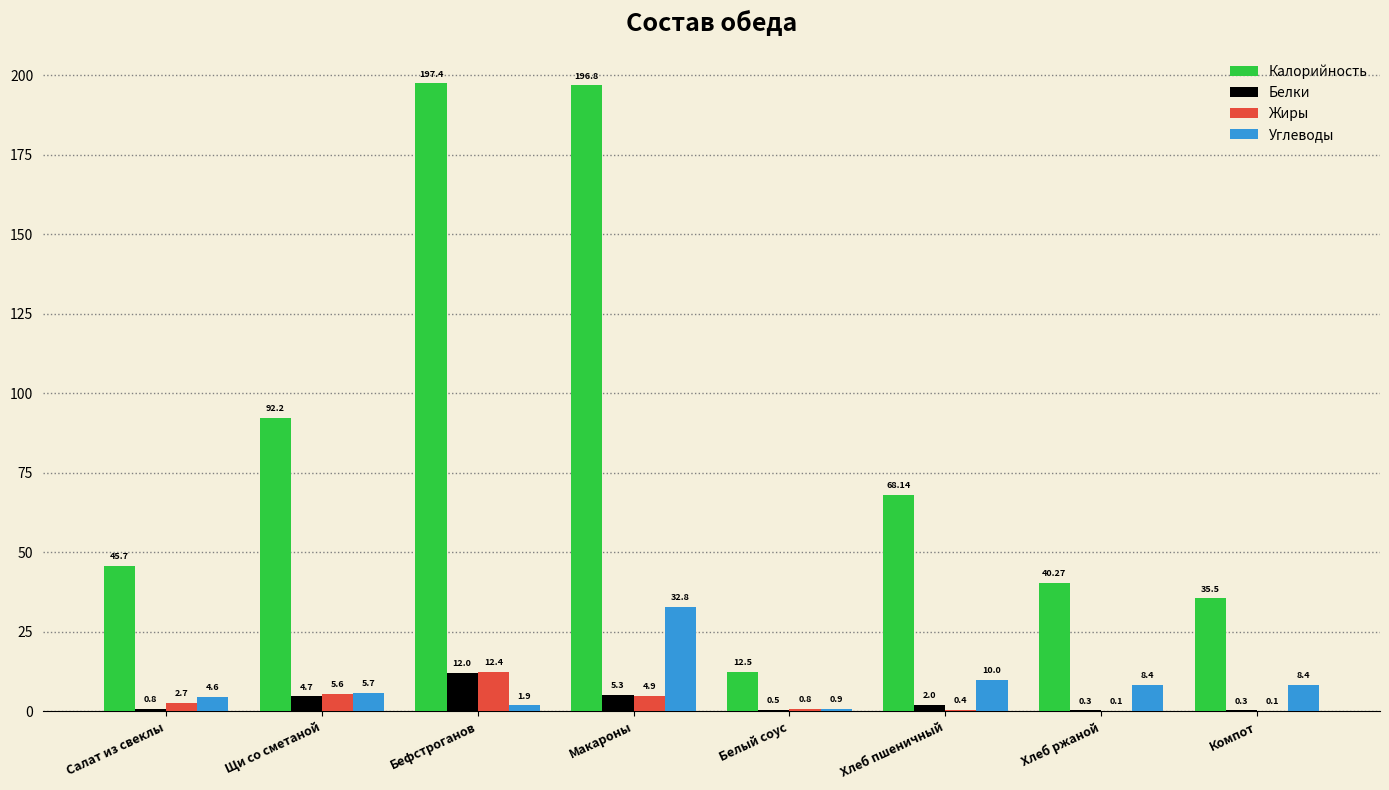

Between Макароны and Белый соус, which series saw the biggest shift?

Калорийность